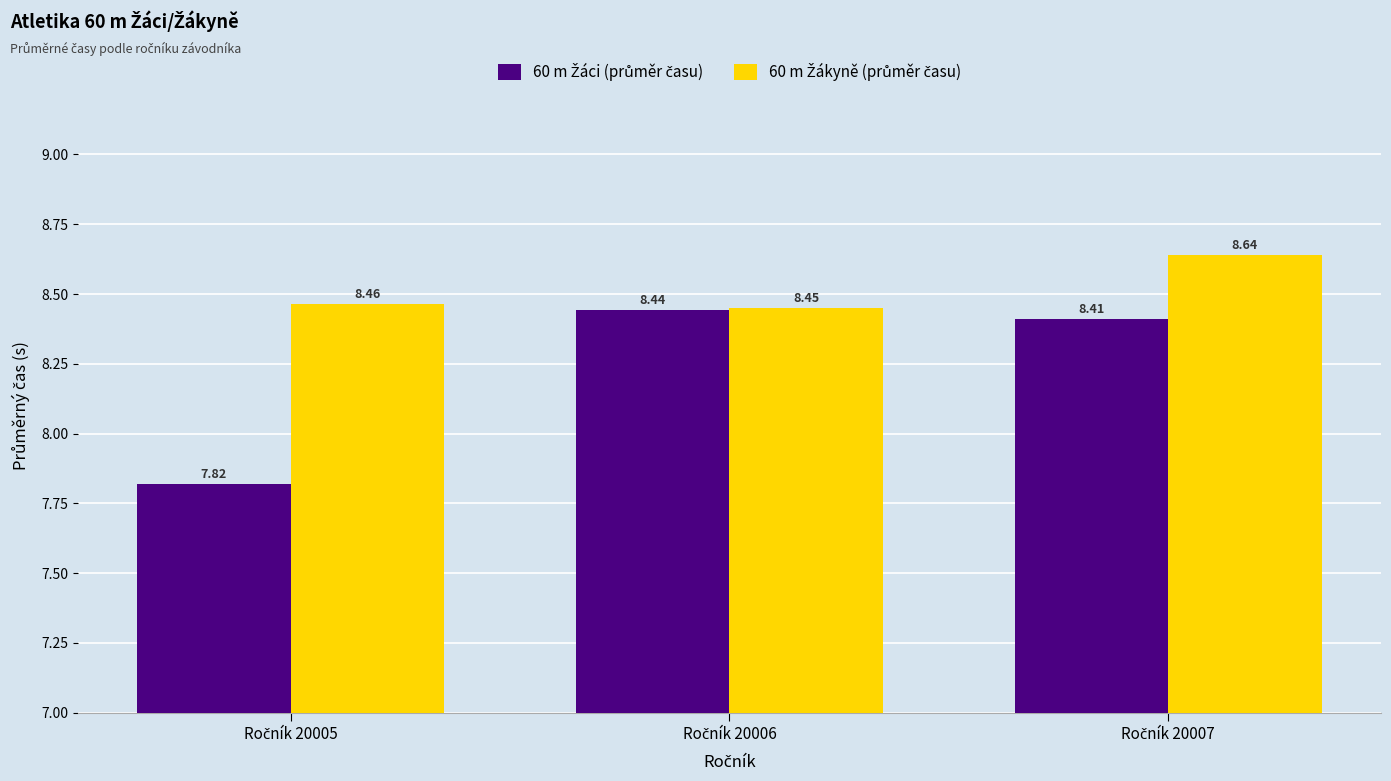

The 60 m Žákyně (průměr času) series shows 13.2 at Ročník 20005. True or false?

False